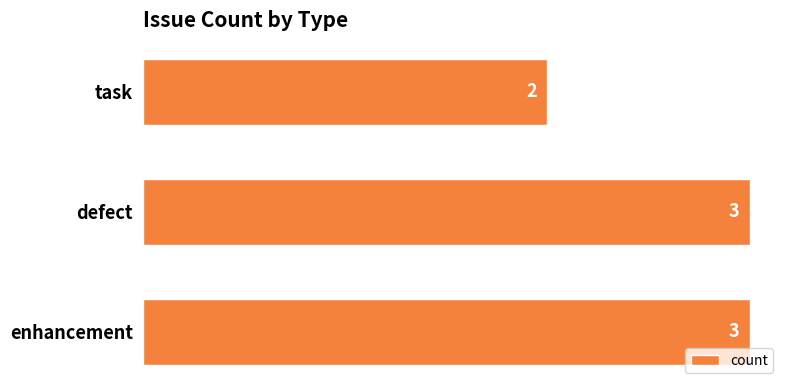

What is the average value?

3